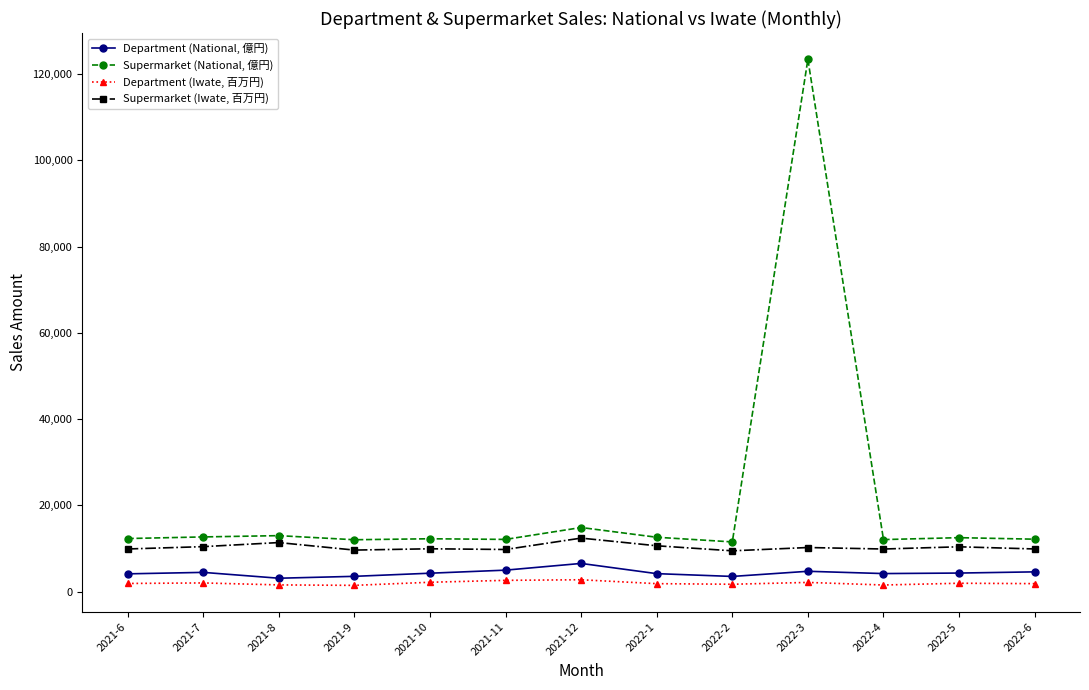

At how many categories does at least one series exceed 10449?

13